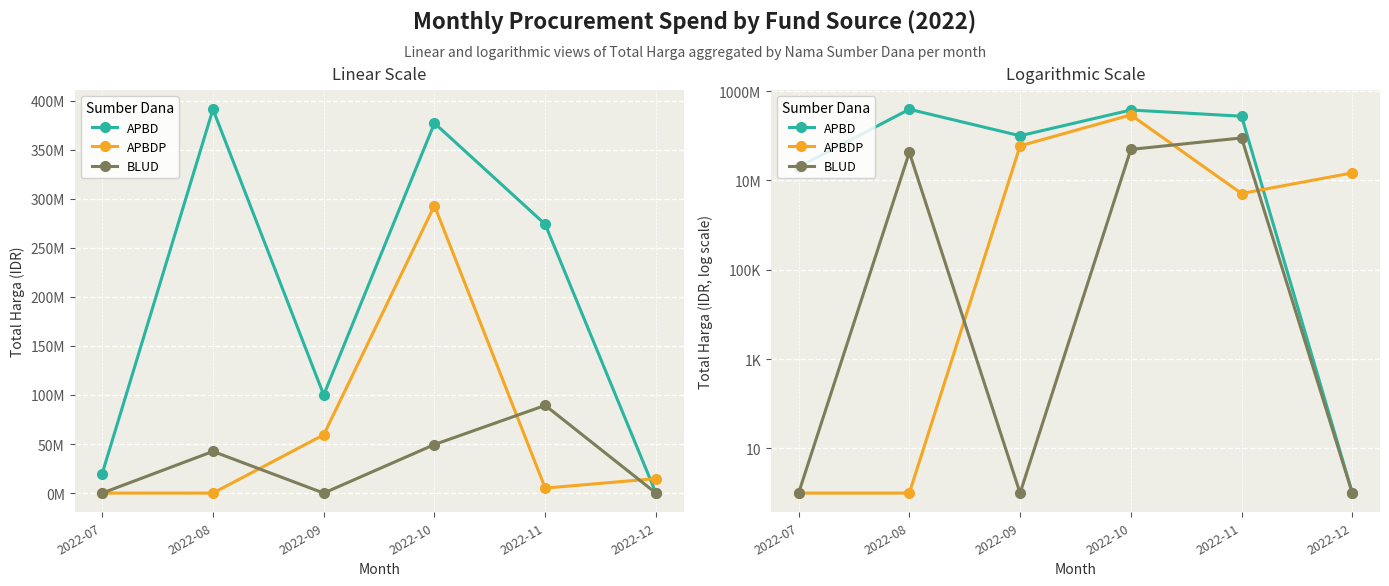

List the series in order of their overall mean, highest first.

APBD, APBDP, BLUD